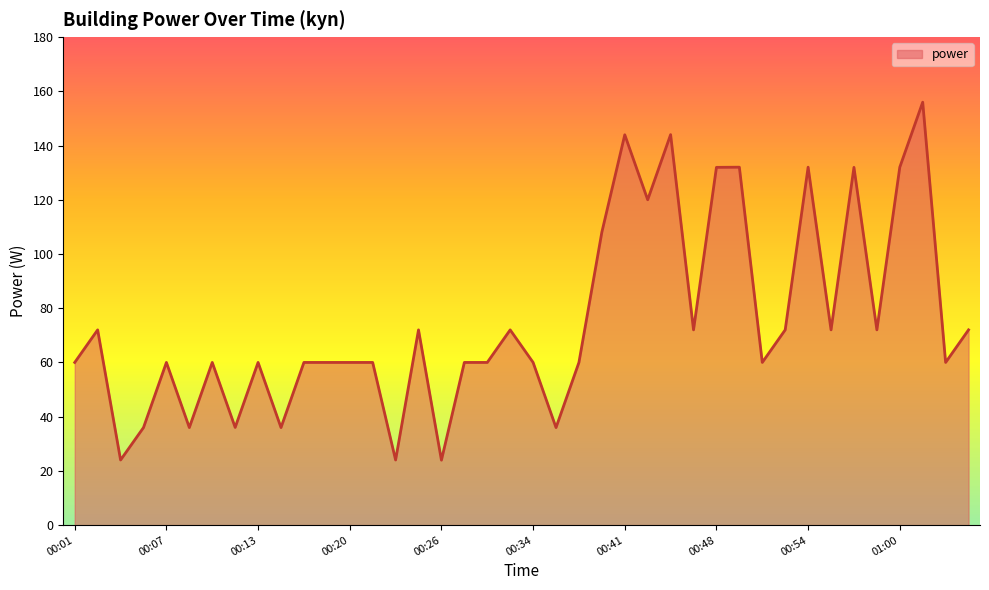

Count the number of data series in this chart.

1